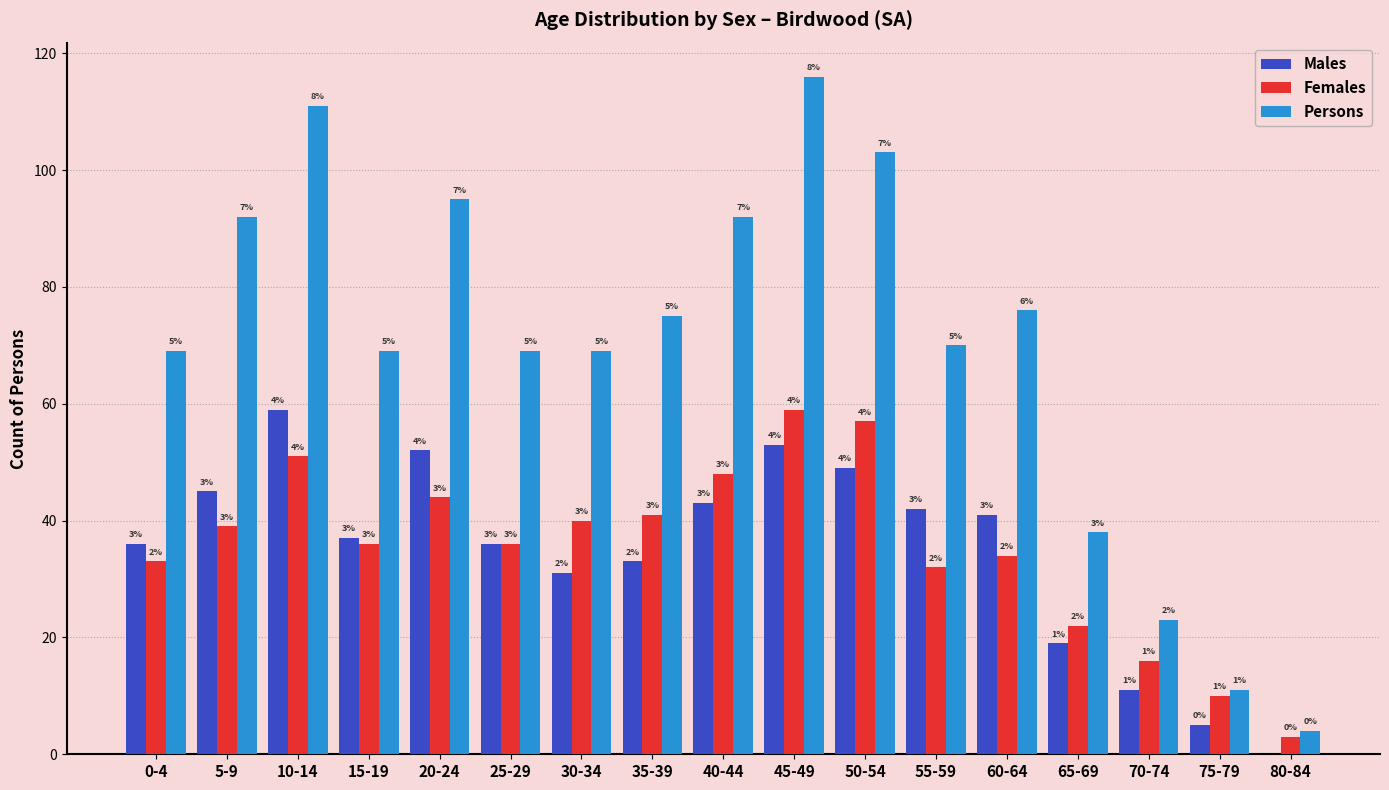

What is the total value across all series at 55-59?

144